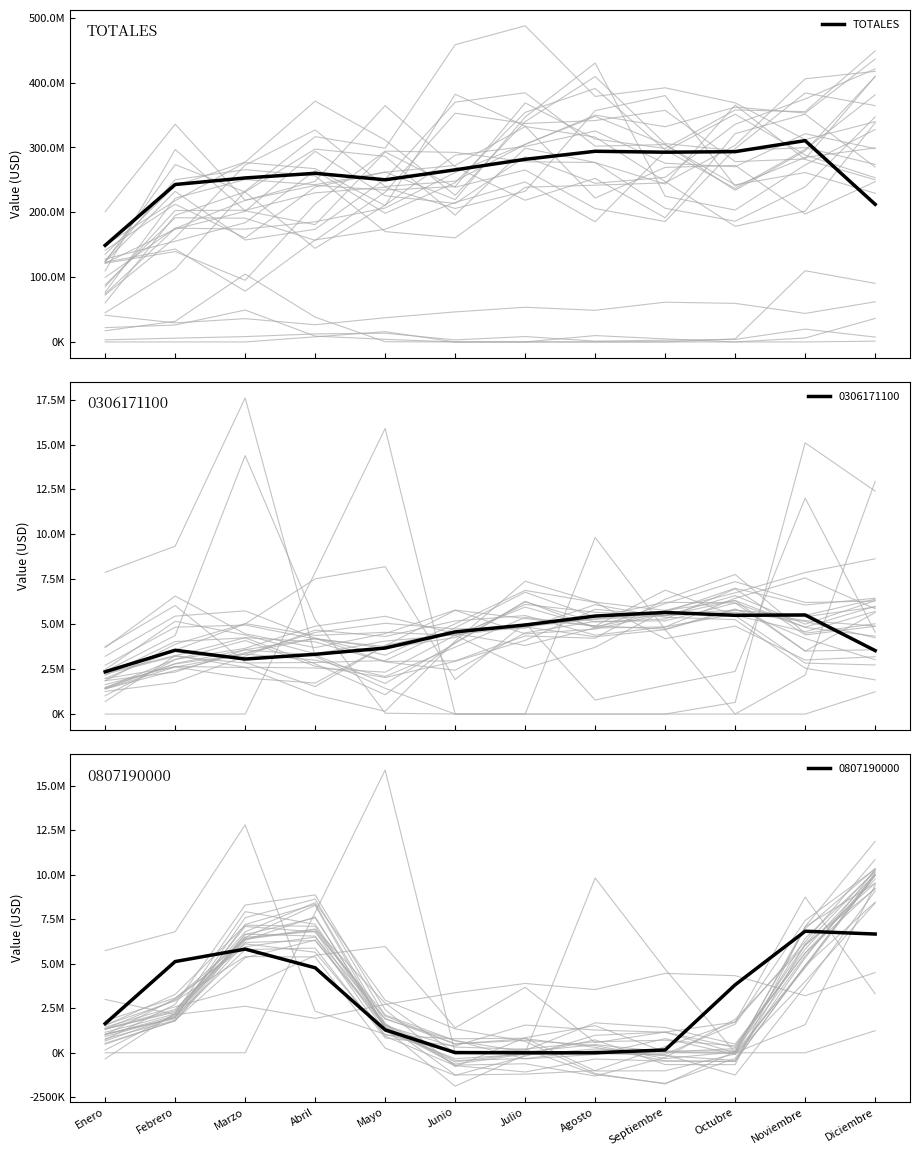

Rank the categories by value from highest to lowest.

Noviembre, Agosto, Octubre, Septiembre, Julio, Junio, Abril, Marzo, Mayo, Febrero, Diciembre, Enero